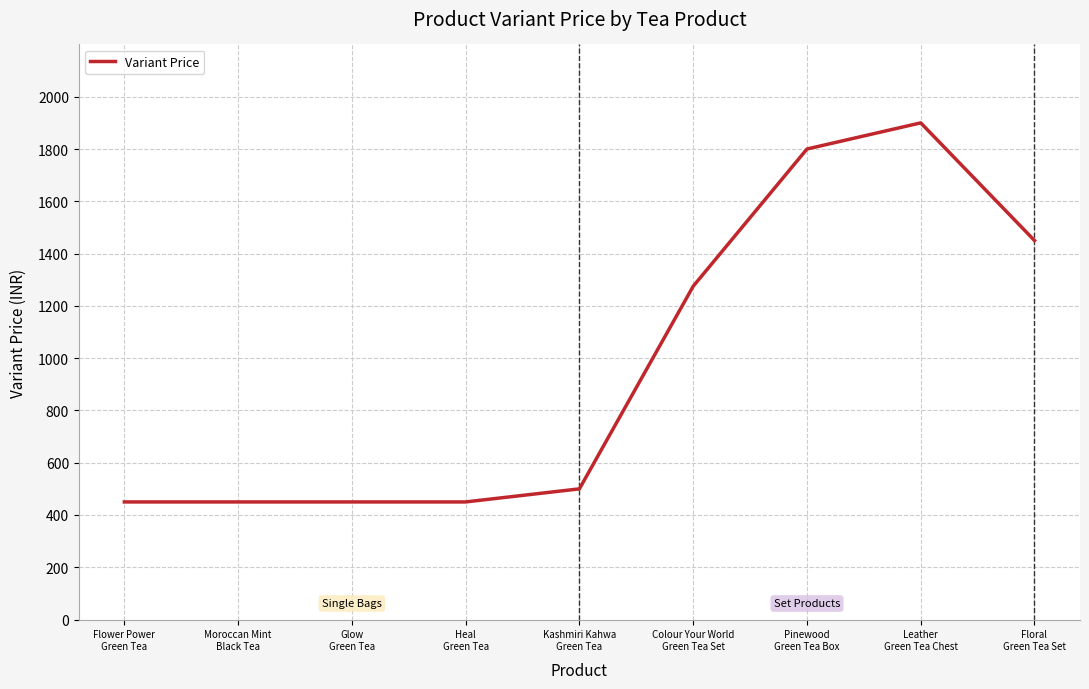

The chart shows a value of 1800 at Pinewood
Green Tea Box. True or false?

True